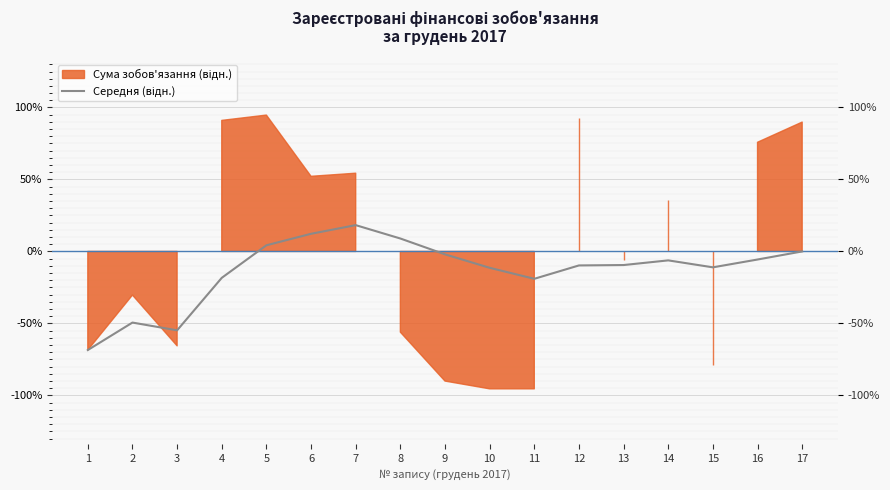

Does the chart display data point markers on the line(s)?

No